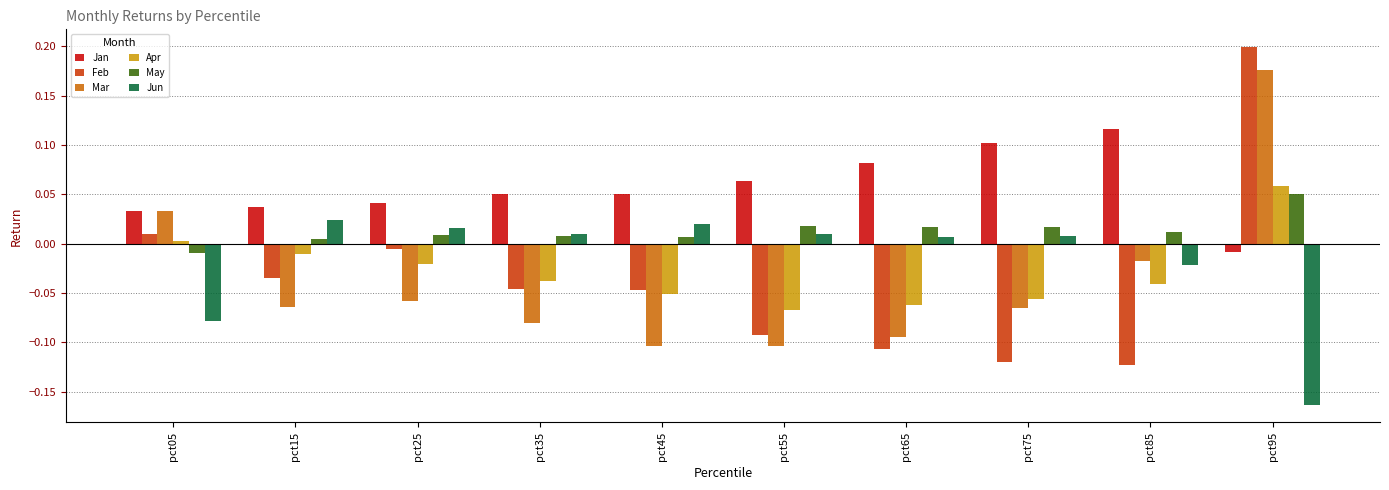

At which category does the chart reach its peak across all series?

pct95